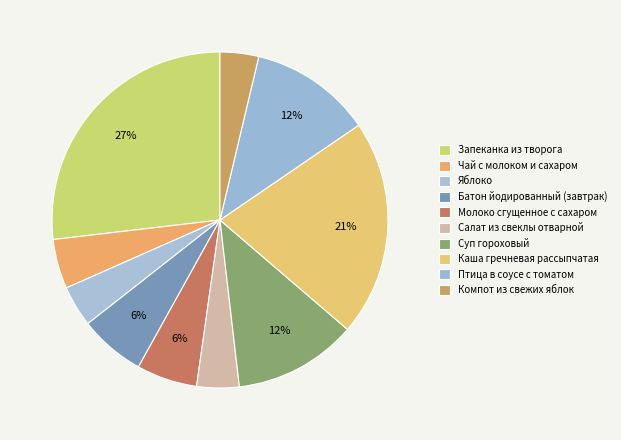

How many segments does this pie chart have?

10